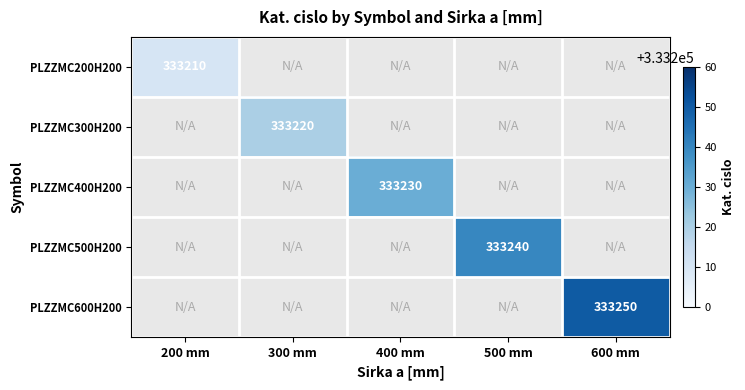

What is the greatest value displayed?

333250.0